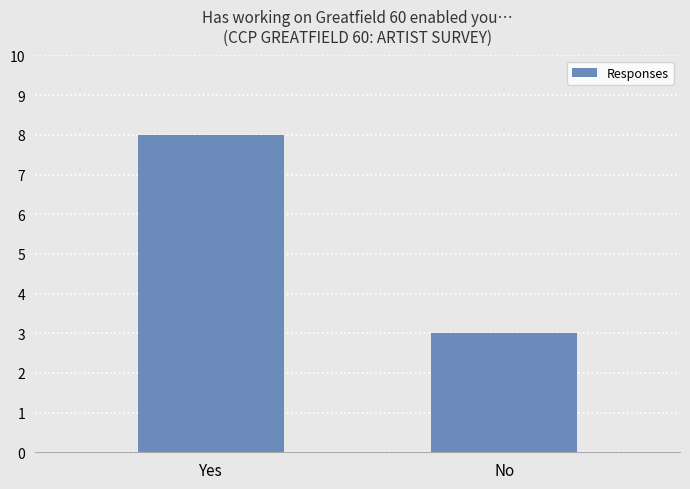

What is the label of the 1st bar from the left?

Yes